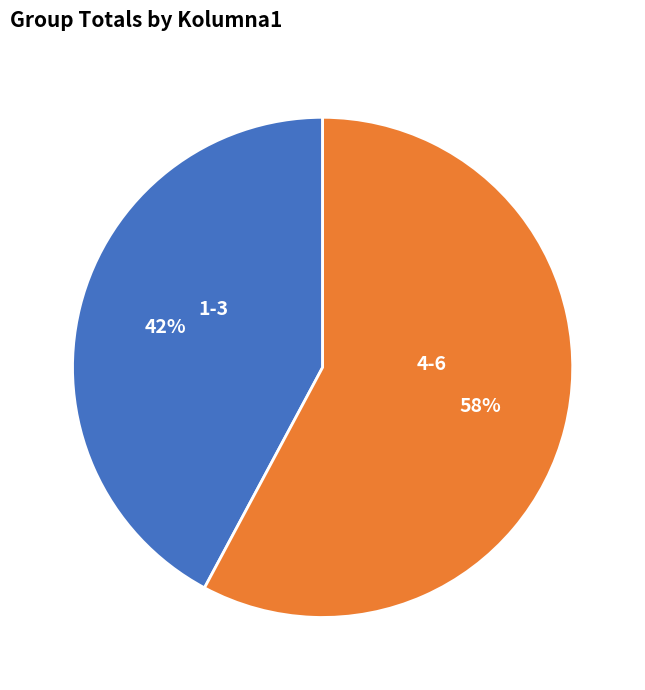

Count the number of slices in the pie.

2